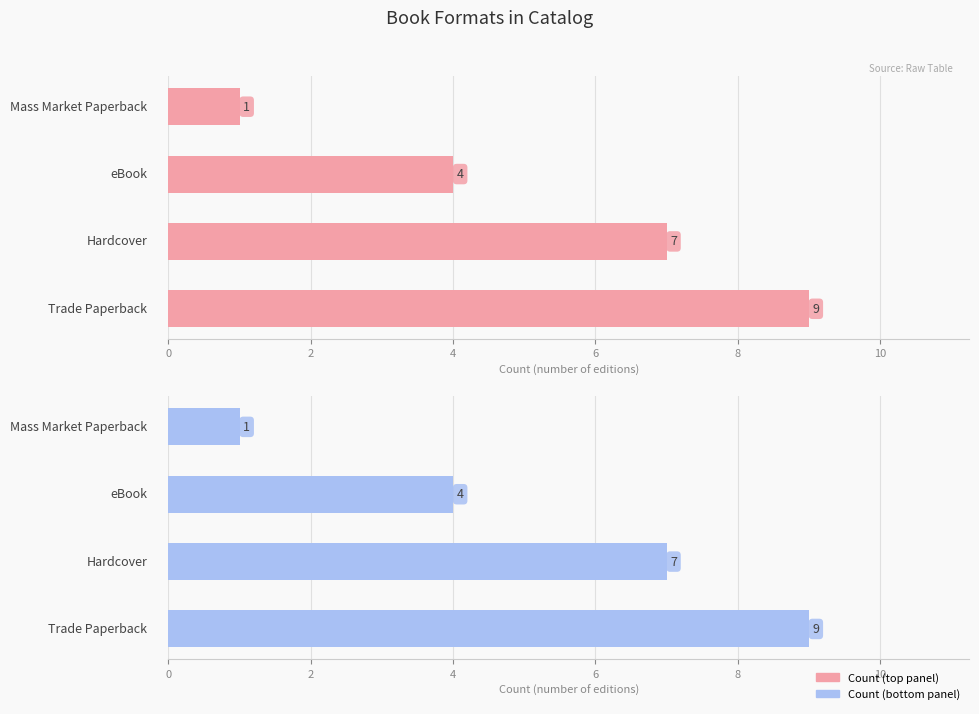

Is it true that the value at 6 is 1?

False